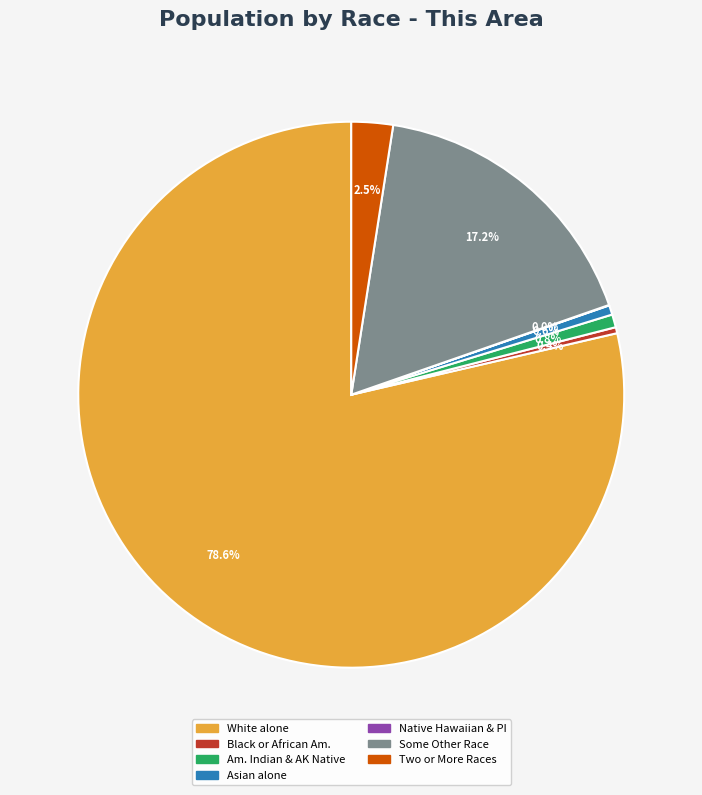

Does any single category account for the majority?

Yes